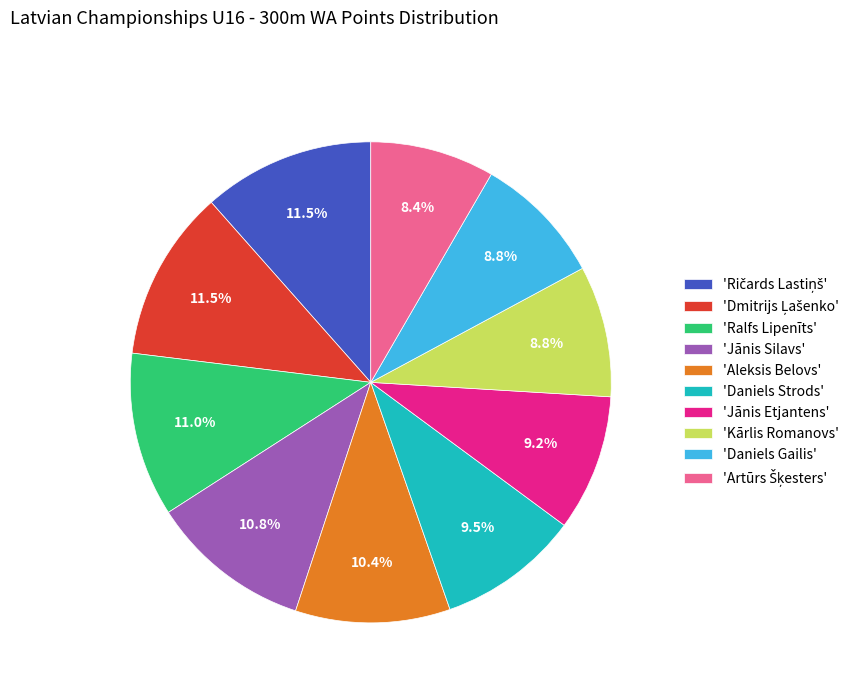

Does 'Daniels Strods' account for over 50% of the chart?

No